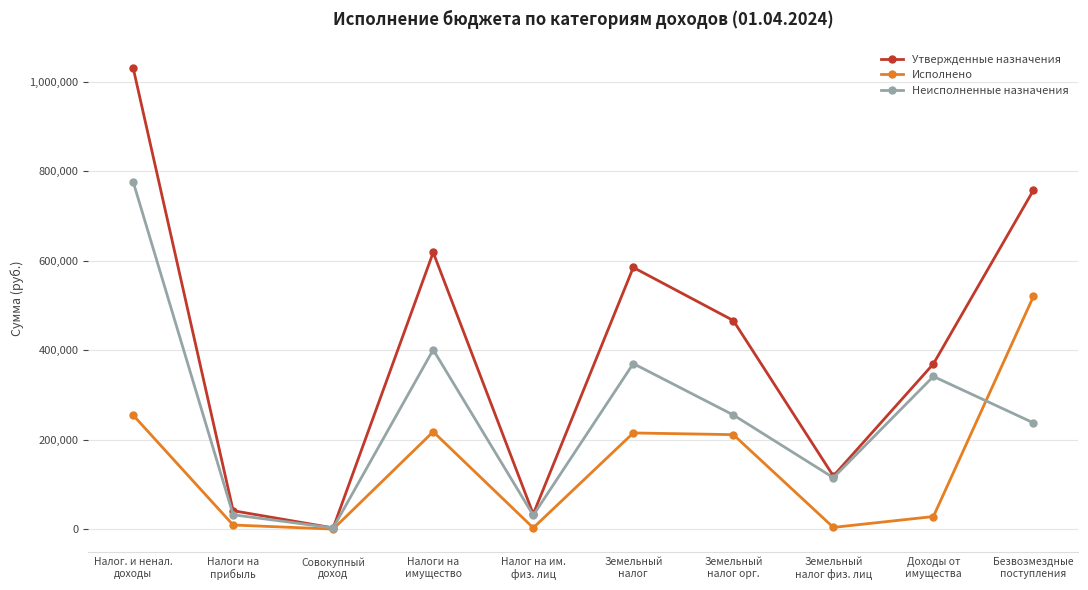

Where is Исполнено nearest to the value 260004?

Налог. и ненал.
доходы